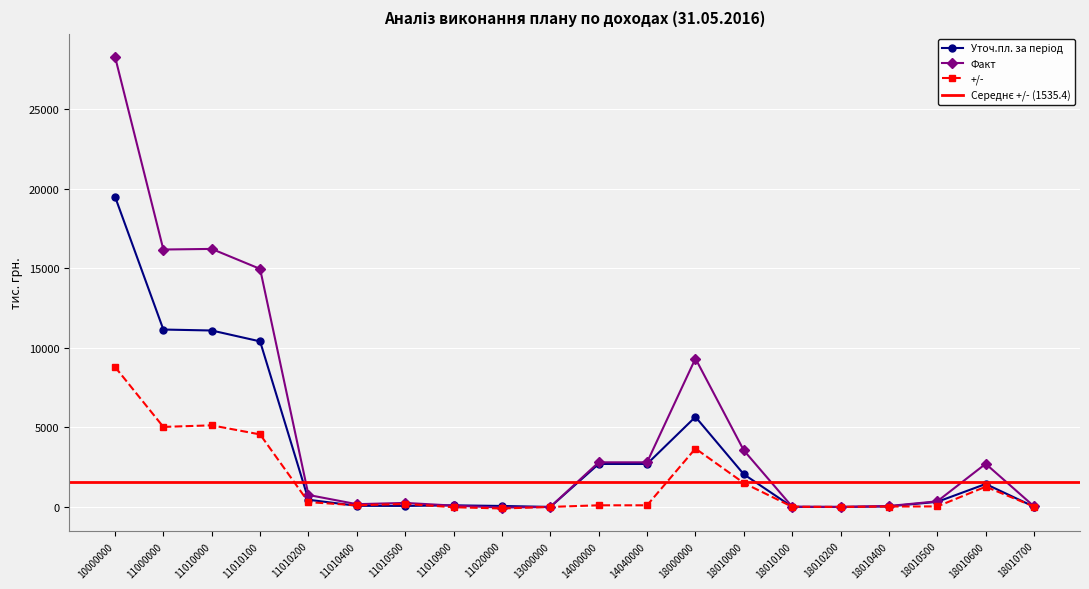

Is this an area chart (filled region under the line)?

No